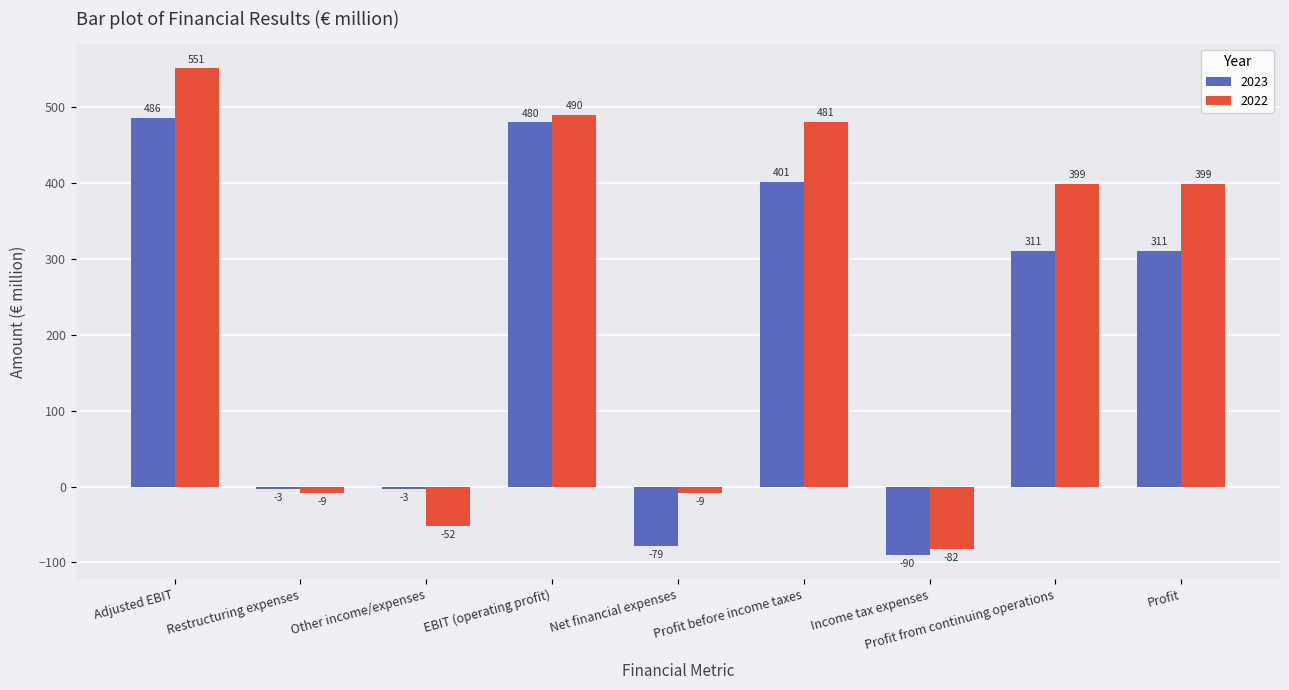

Which series has the largest total across all categories?

2022